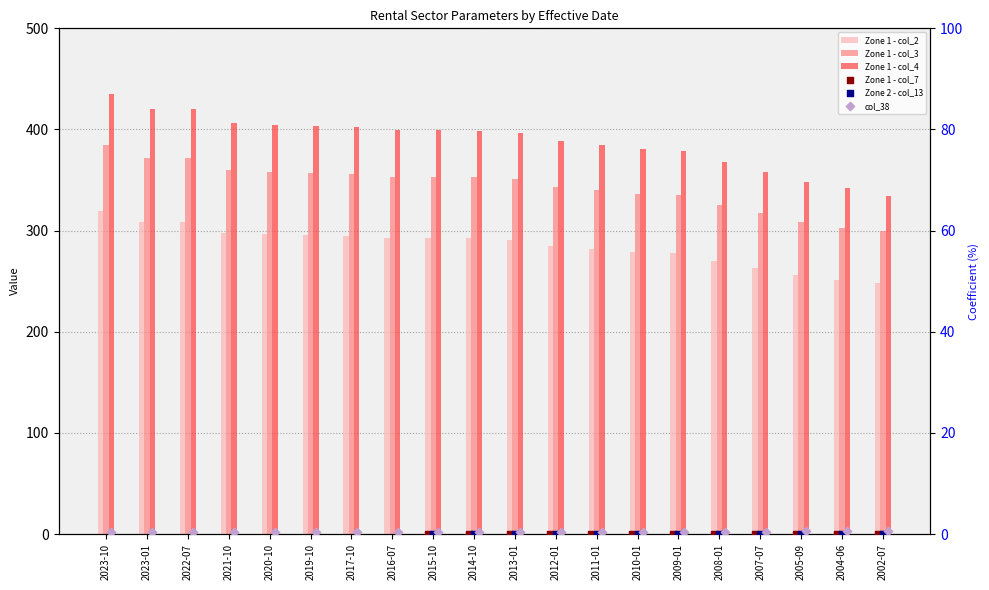

What is the total value across all series at 2004-06?

897.0